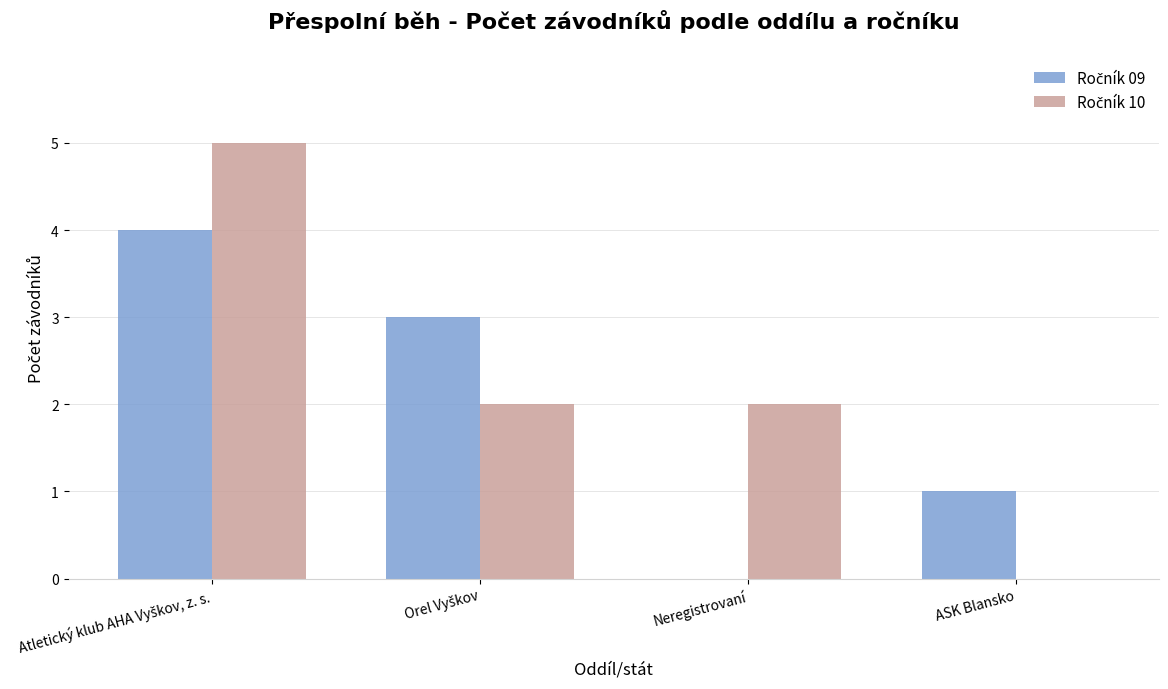

What is the greatest value displayed?

5